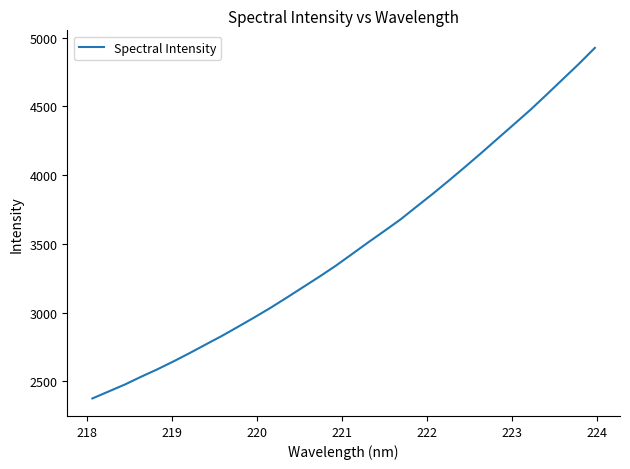

What is the minimum value shown in the chart?

2376.1